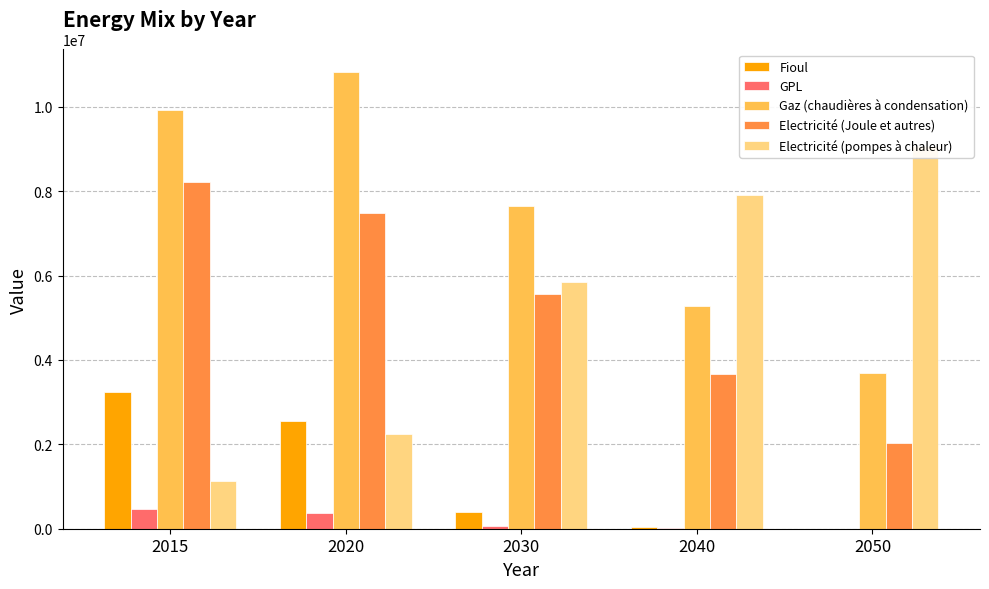

List the series in order of their peak value, highest first.

Gaz (chaudières à condensation), Electricité (pompes à chaleur), Electricité (Joule et autres), Fioul, GPL